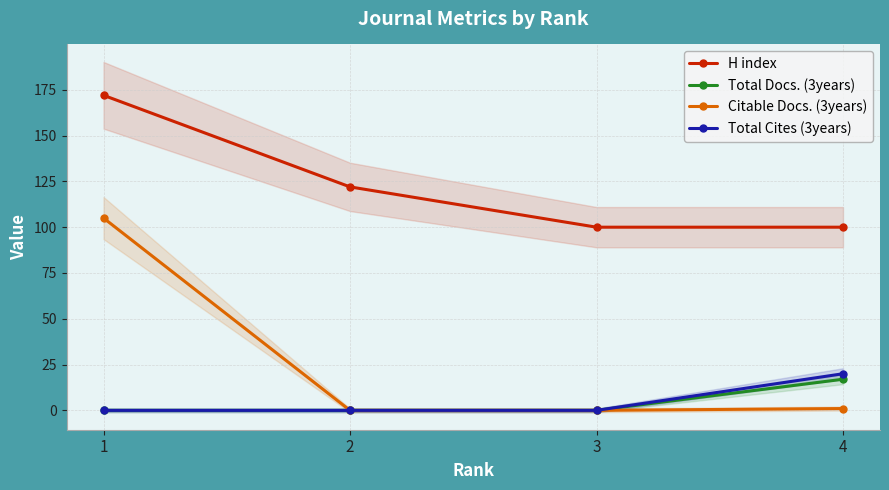

How many Total Cites (3years) values are between 0 and 20?

4